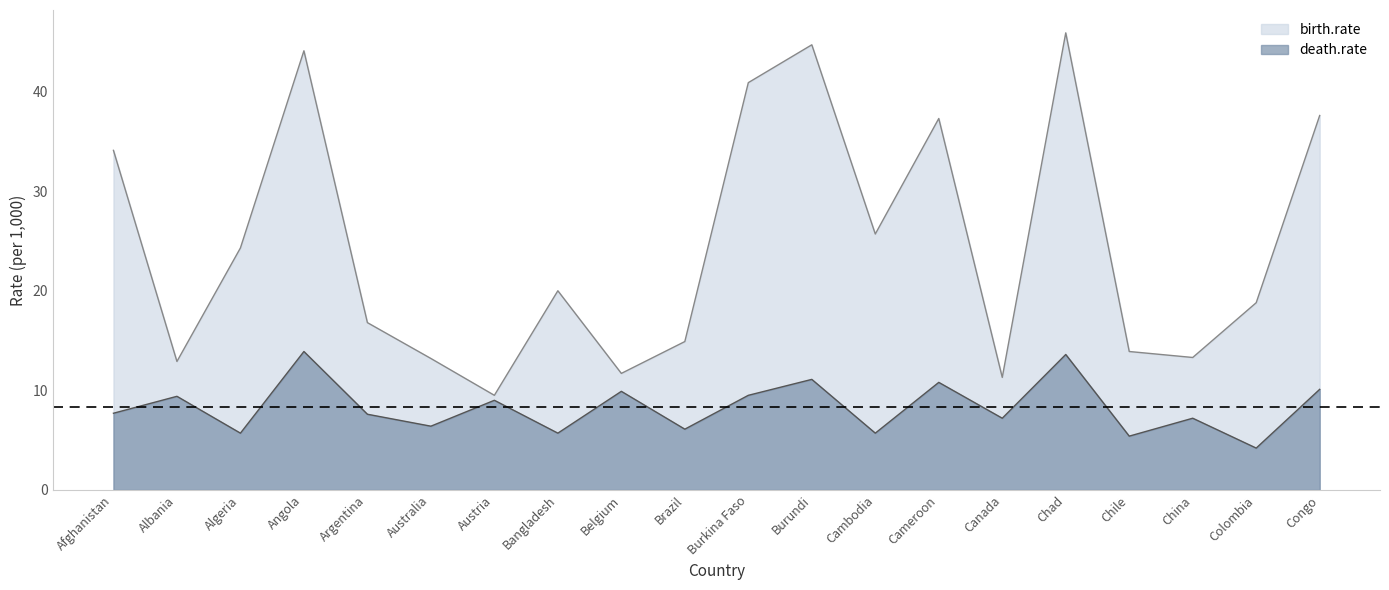

Does the chart display data point markers on the line(s)?

No